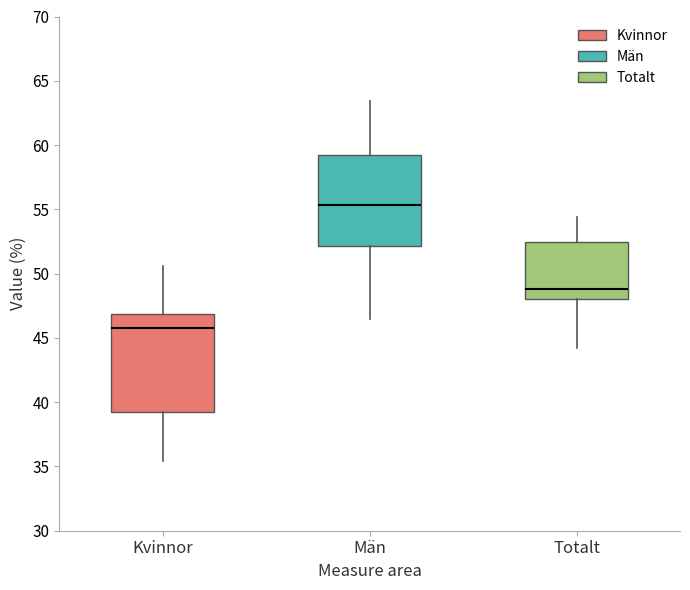

Which box's median line is the lowest?

Kvinnor